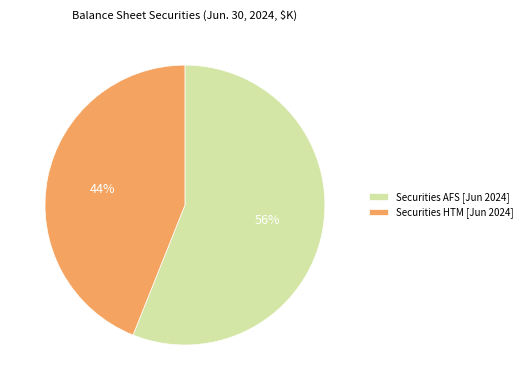

How many segments does this pie chart have?

2